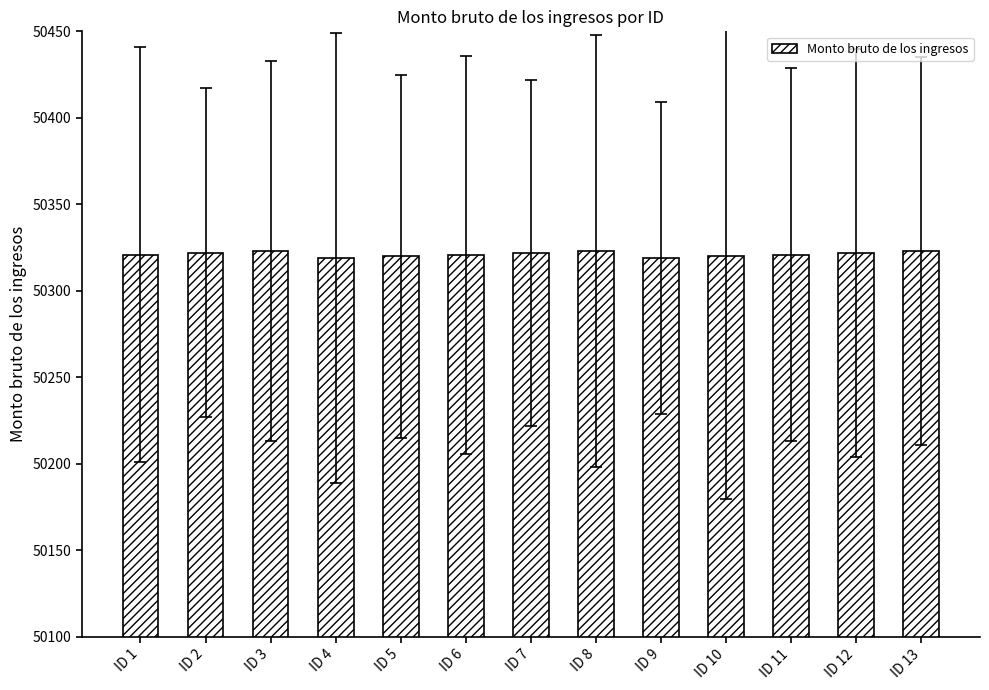

What is the sum of all values?

654176